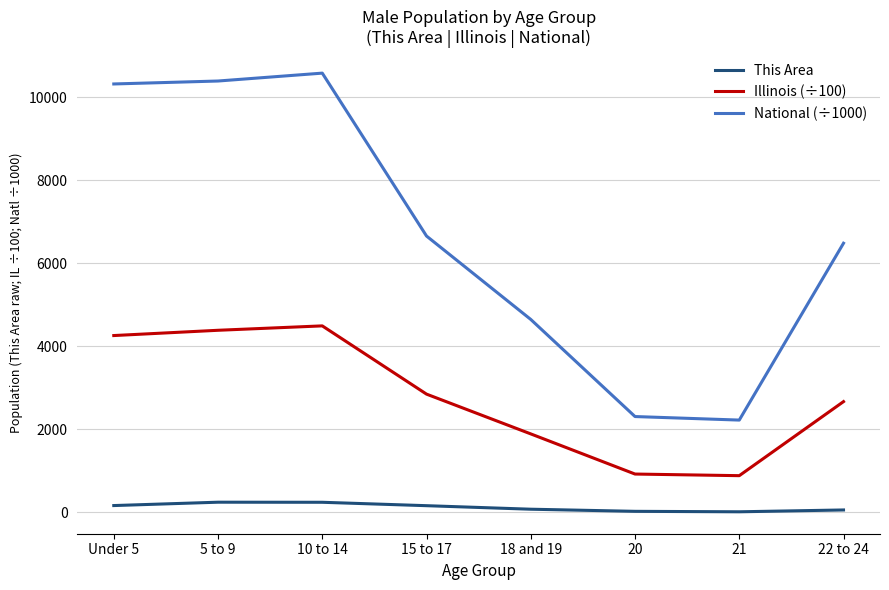

True or false: This Area and National (÷1000) intersect in this chart.

False